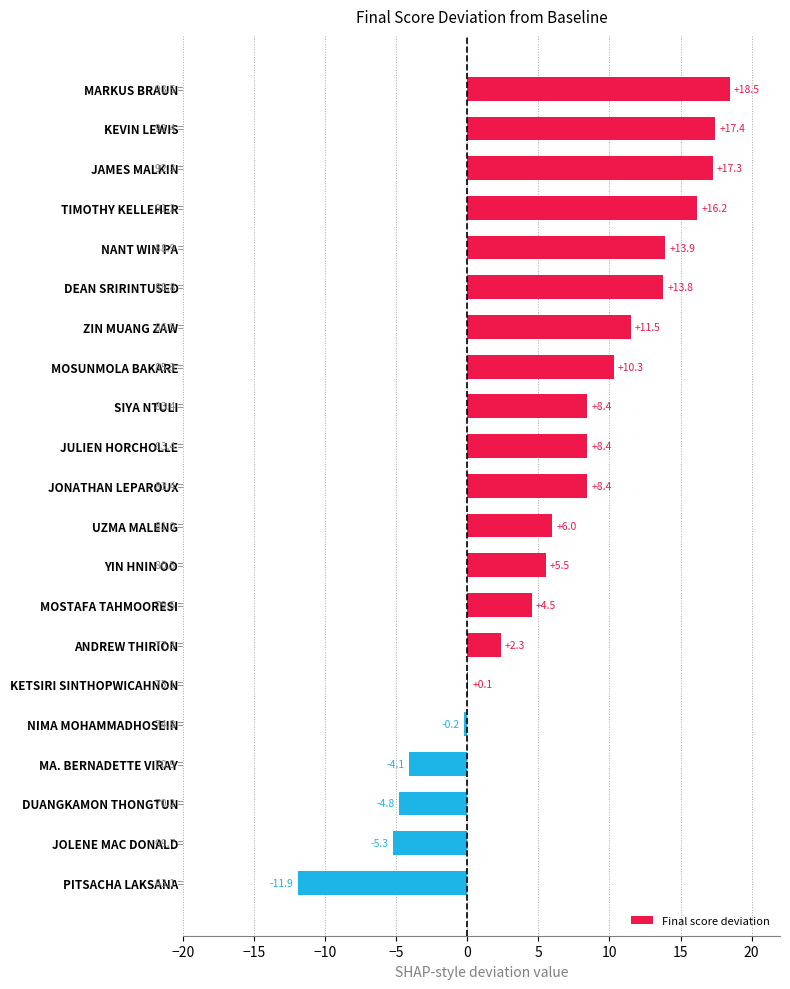

Does the chart contain stacked bars?

No